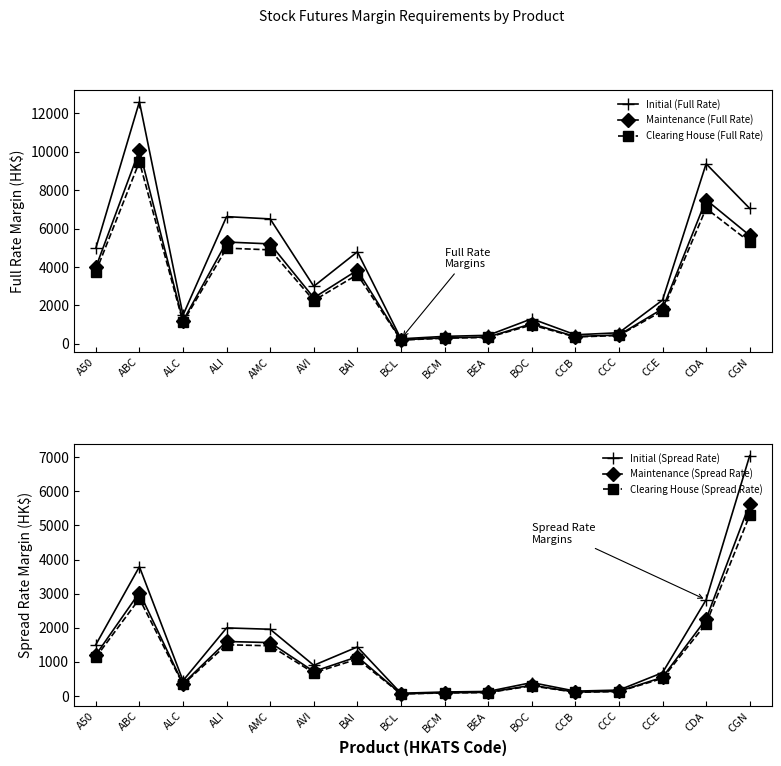

List the series in order of their peak value, highest first.

Initial (Full Rate), Maintenance (Full Rate), Clearing House (Full Rate), Initial (Spread Rate), Maintenance (Spread Rate), Clearing House (Spread Rate)